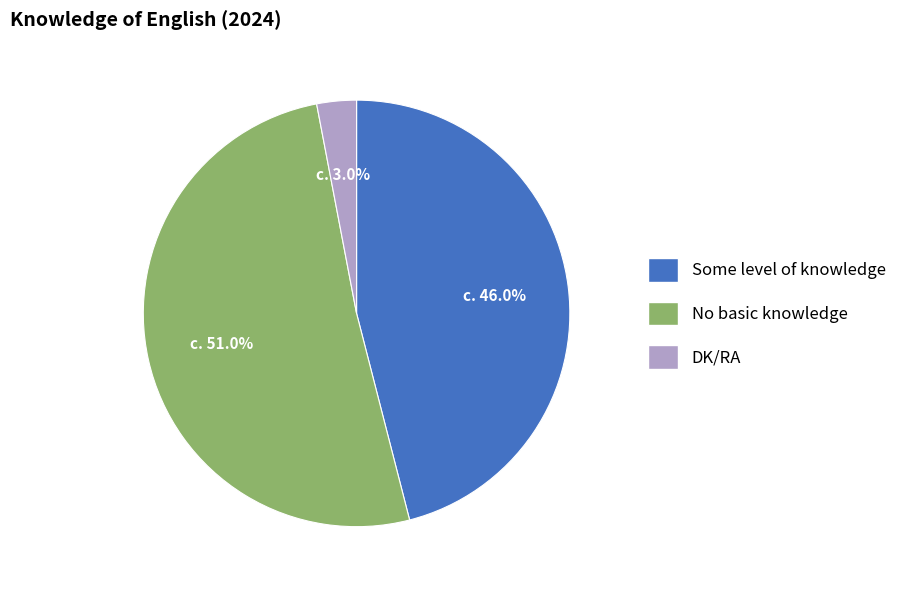

Between No basic knowledge and Some level of knowledge, which is larger?

No basic knowledge